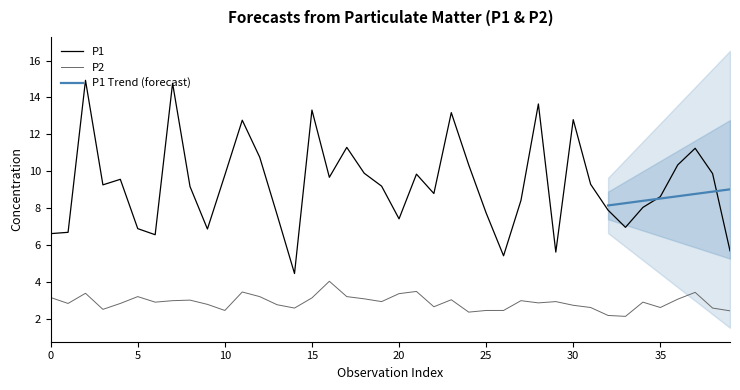

True or false: P1 and P2 intersect in this chart.

False